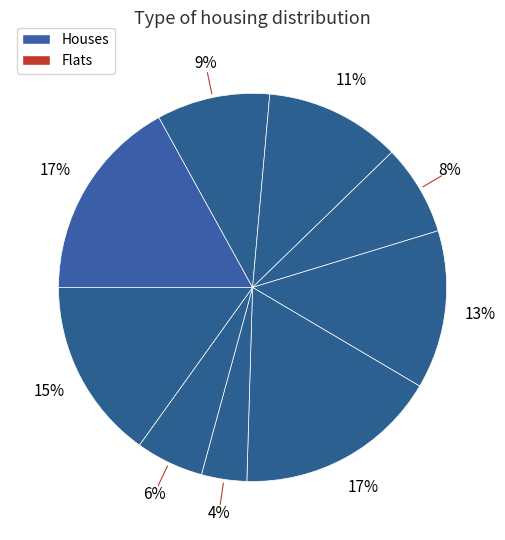

How many segments does this pie chart have?

9